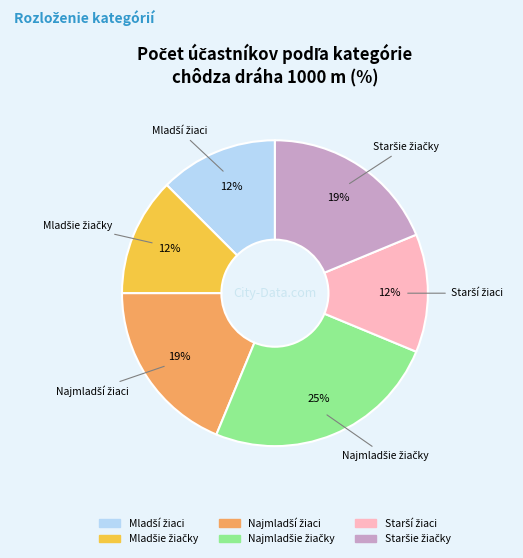

Does any single category account for the majority?

No